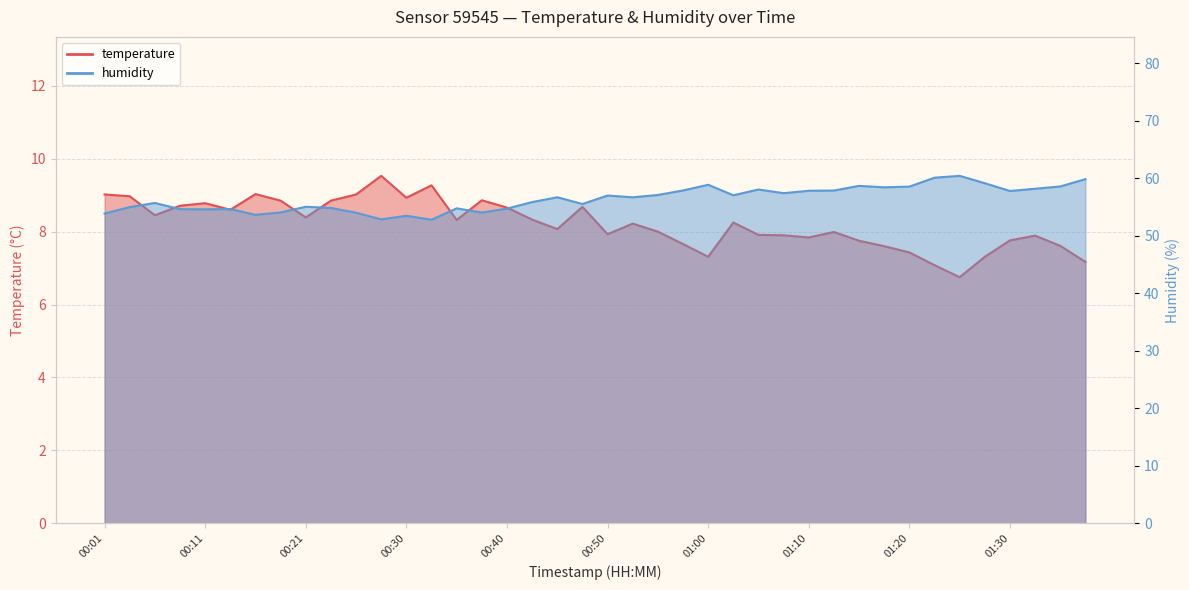

Which series has the widest spread of values?

humidity